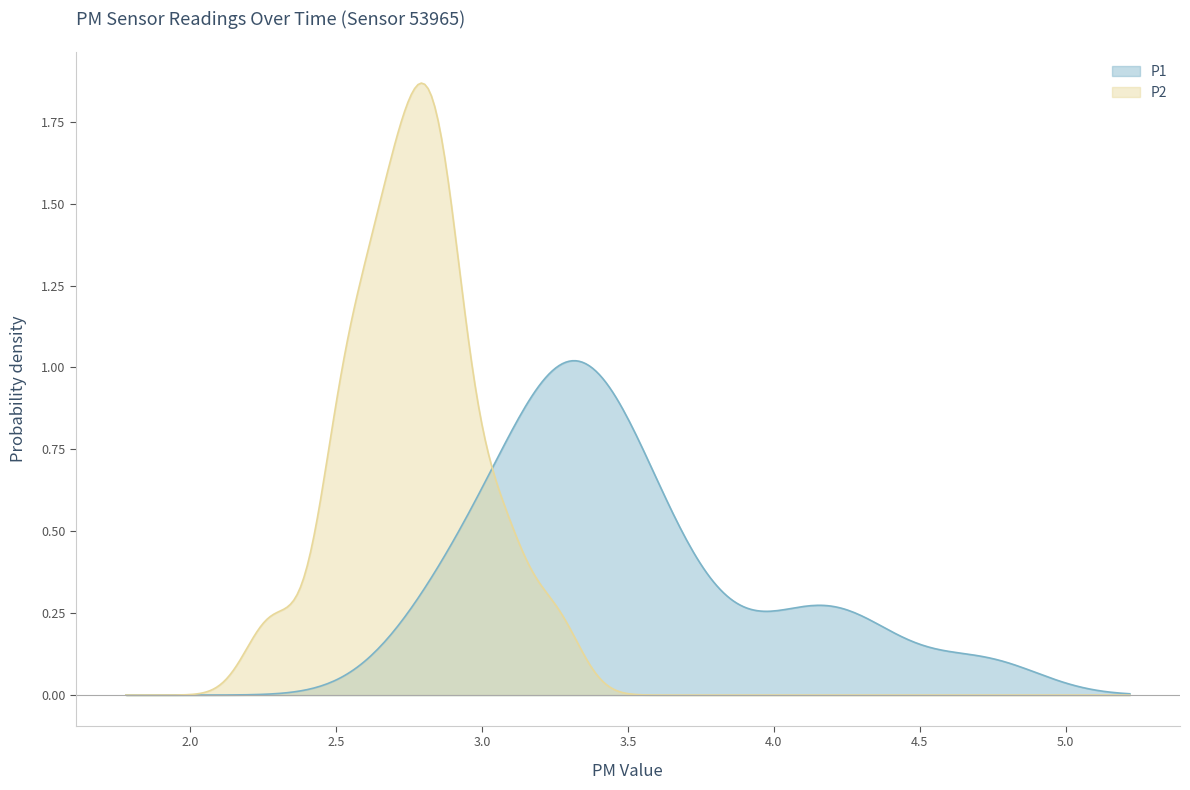

List the series in order of their peak value, highest first.

P2, P1